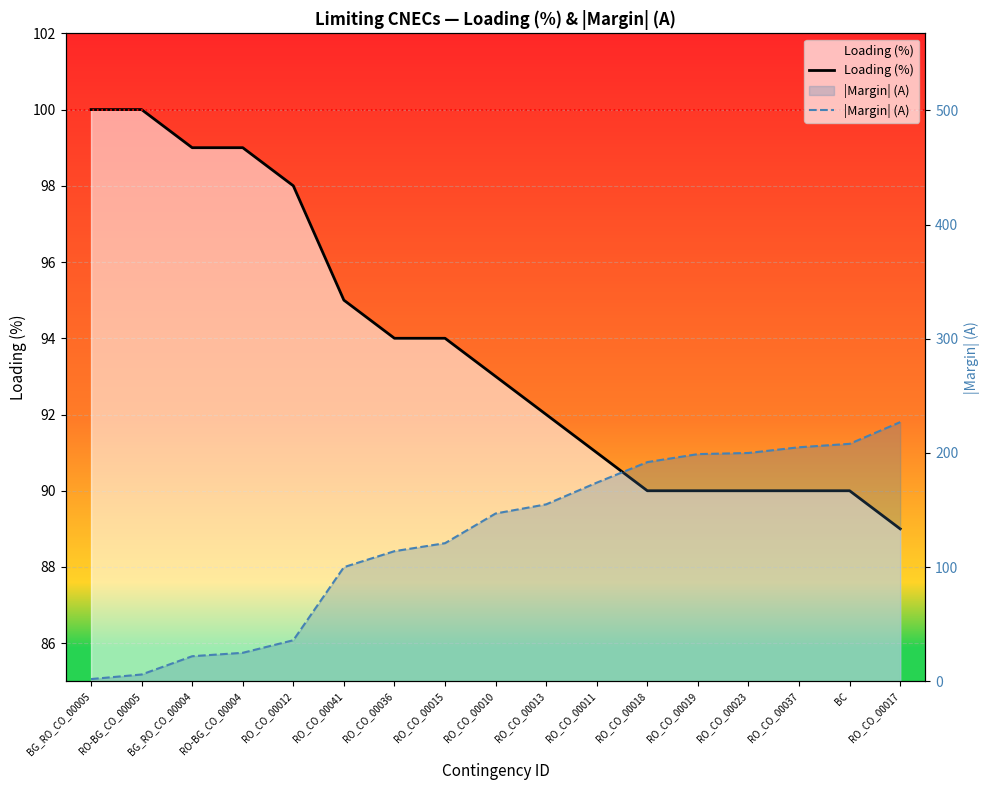

Reading right to left, extract all data points from this chart.

Loading (%): 89	90	90	90	90	90	91	92	93	94	94	95	98	99	99	100	100
|Margin| (A): 227	208	205	200	199	192	174	155	147	121	114	100	36	25	22	6	2